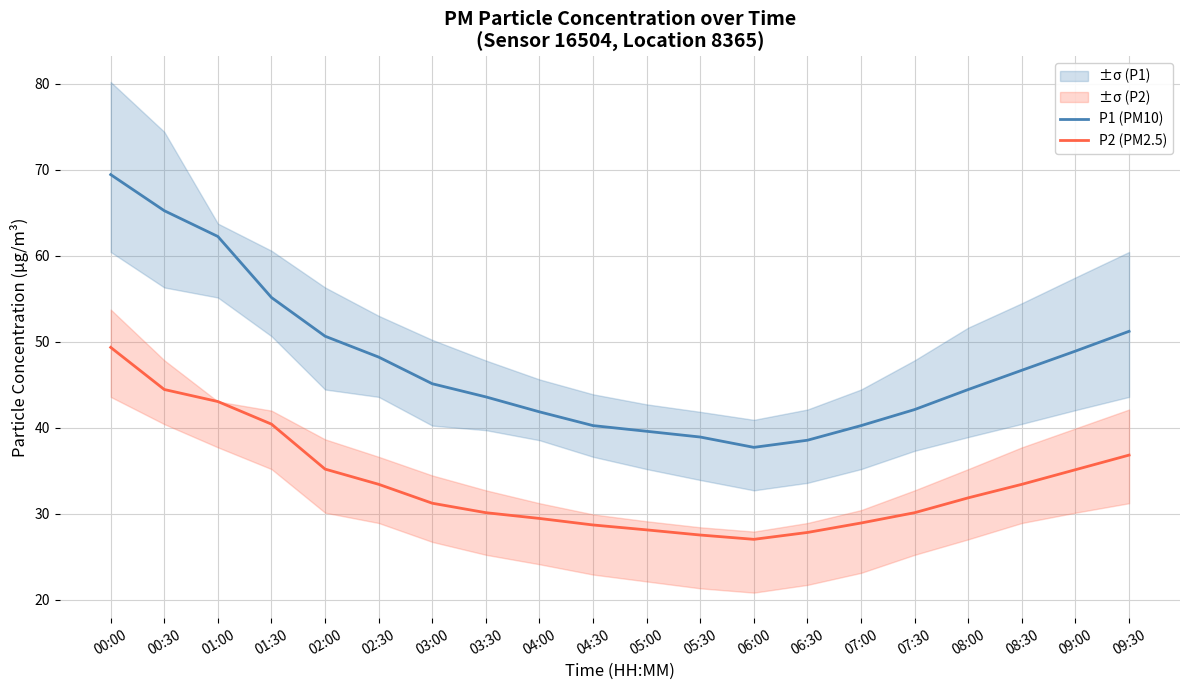

What is the value of the P2 (PM2.5) point at the 13th from the left?

27.0